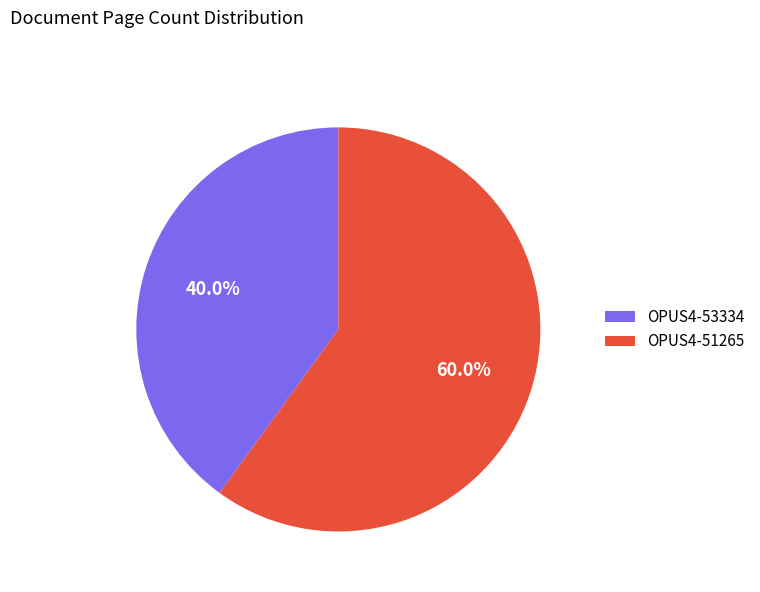

Is it true that OPUS4-51265 is 60% of the pie?

True